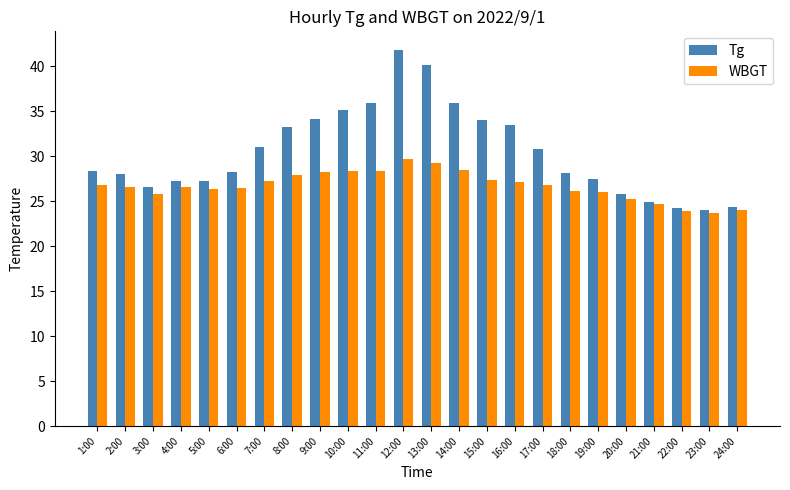

What is the smallest value displayed?

23.7